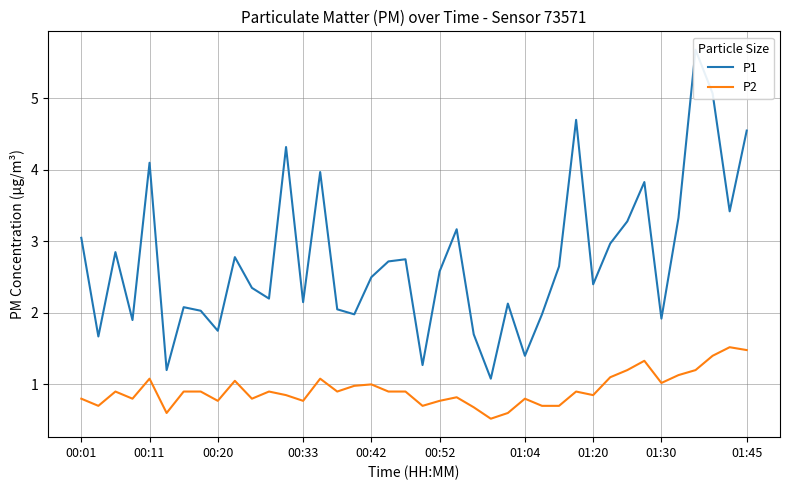

True or false: P1 and P2 cross at least once.

False